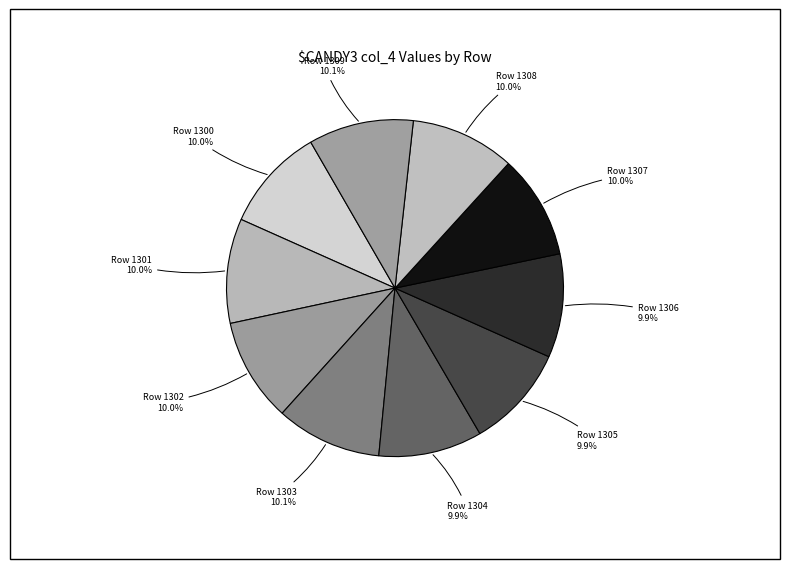

Approximately how many times larger is the value at Row 1307 compared to Row 1305?

1.0